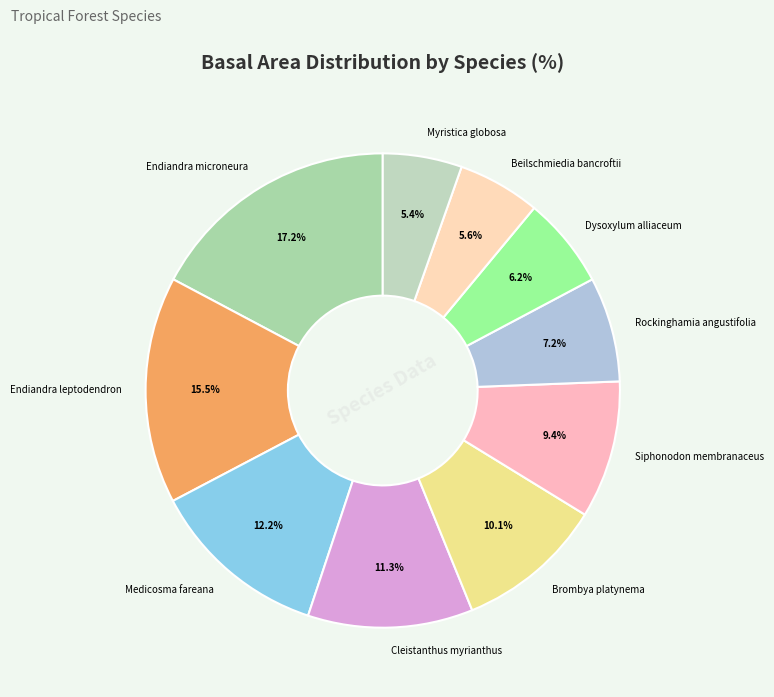

Which category has the biggest portion of the pie?

Endiandra microneura